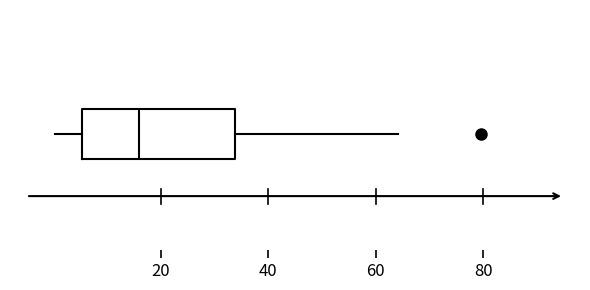

Where does the median line of the box sit on the x-axis? The values are not printed on the chart, so give them approximately, as read against the axis.

16